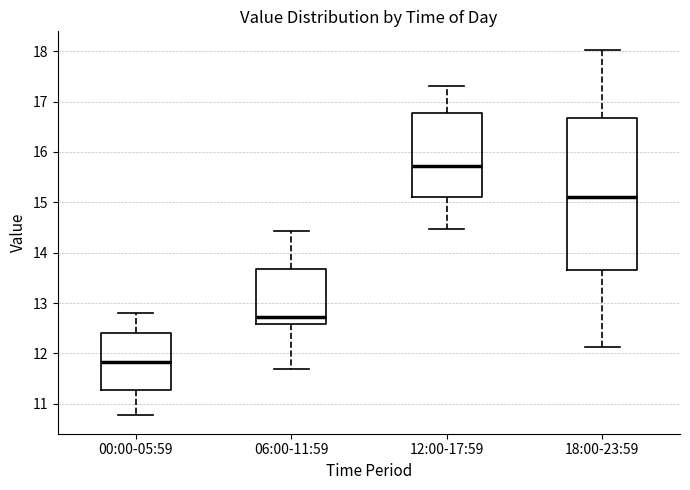

Reading left to right, transcribe this box plot: for each box, give where its median line is, the range the box spans, and where its two whiskers end, as read against the y-axis. The values are not printed on the chart, so give them approximately, as read against the axis.

00:00-05:59: median 11.8, box 11.3 to 12.4, whiskers 10.8 to 12.8
06:00-11:59: median 12.7, box 12.6 to 13.7, whiskers 11.7 to 14.4
12:00-17:59: median 15.7, box 15.1 to 16.8, whiskers 14.5 to 17.3
18:00-23:59: median 15.1, box 13.7 to 16.7, whiskers 12.1 to 18.0